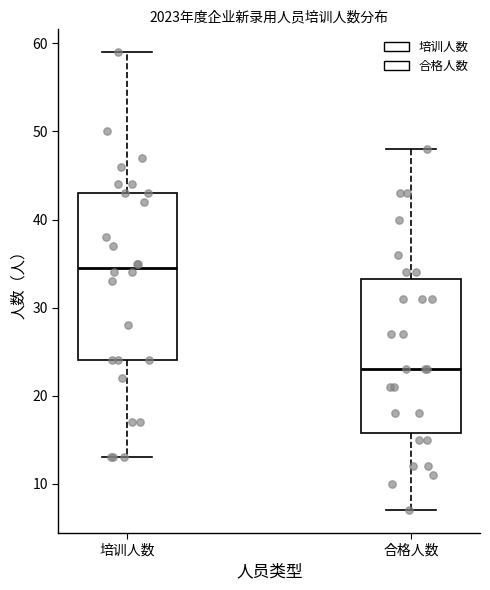

Which box's median line is the lowest?

合格人数